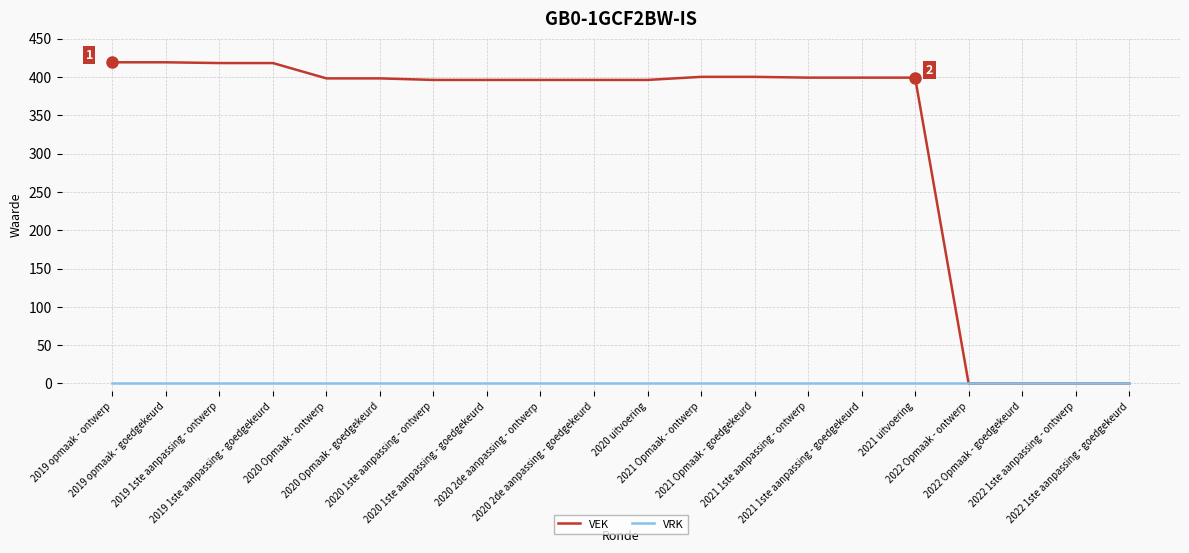

What is the maximum value for VEK?

419